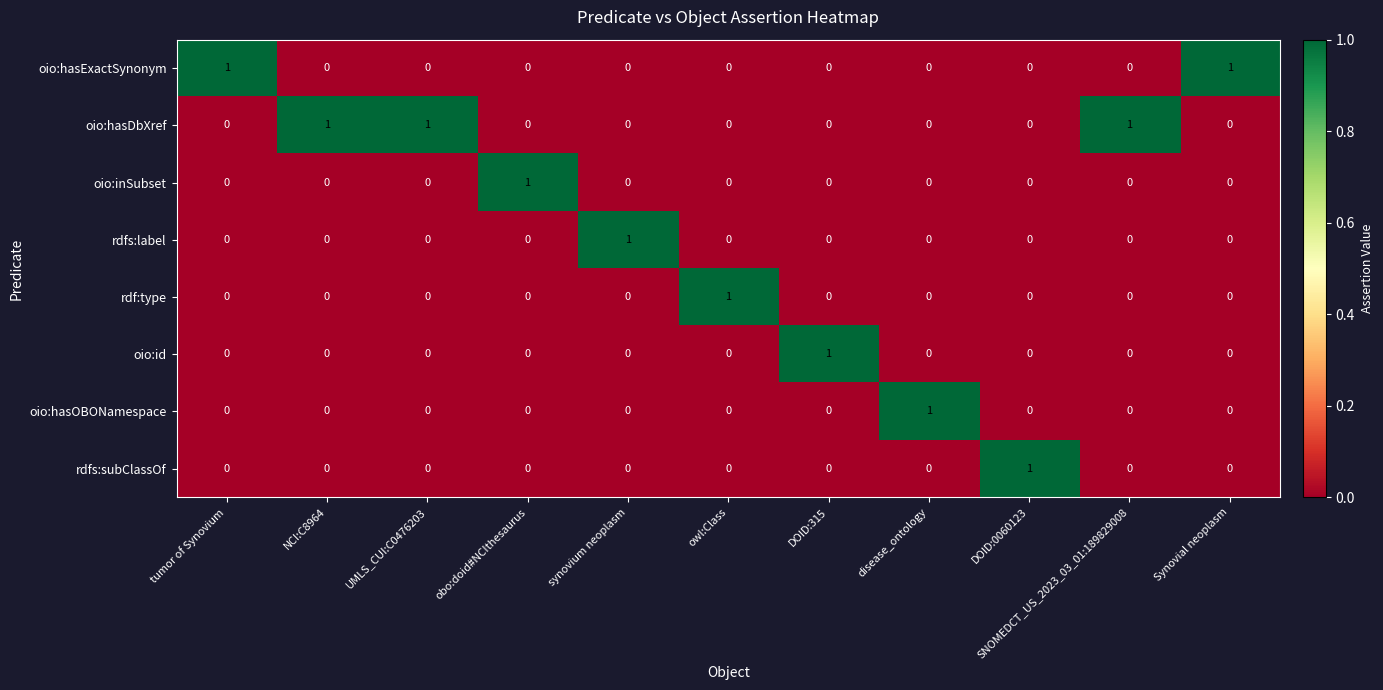

What is the spread (max minus min) of values at DOID:315?

1